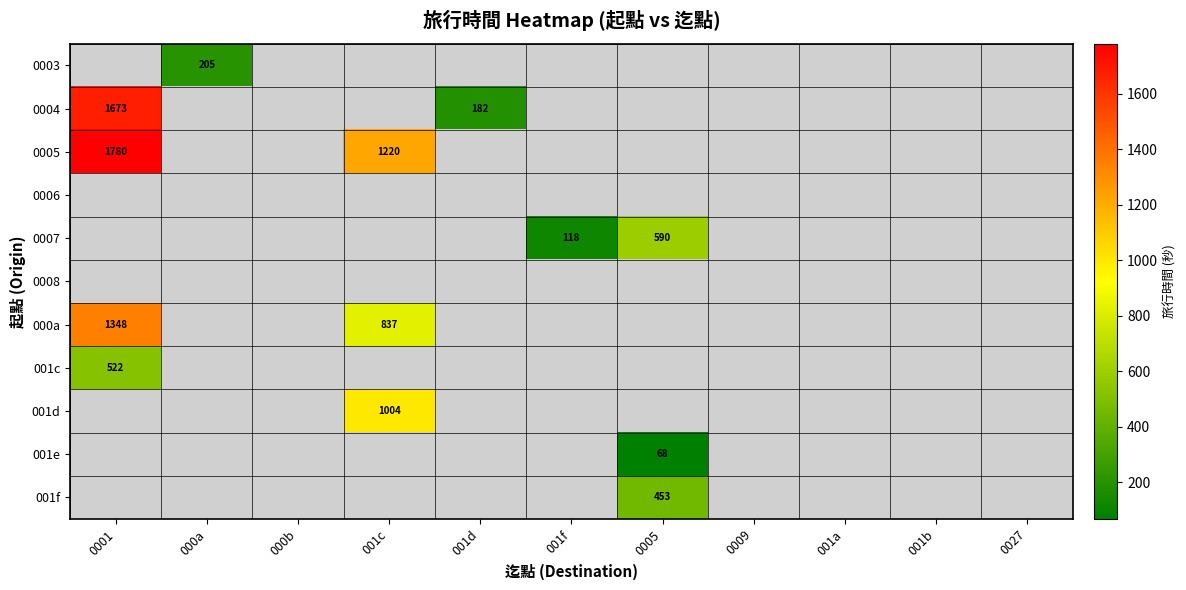

What is the minimum value shown in the chart?

68.0